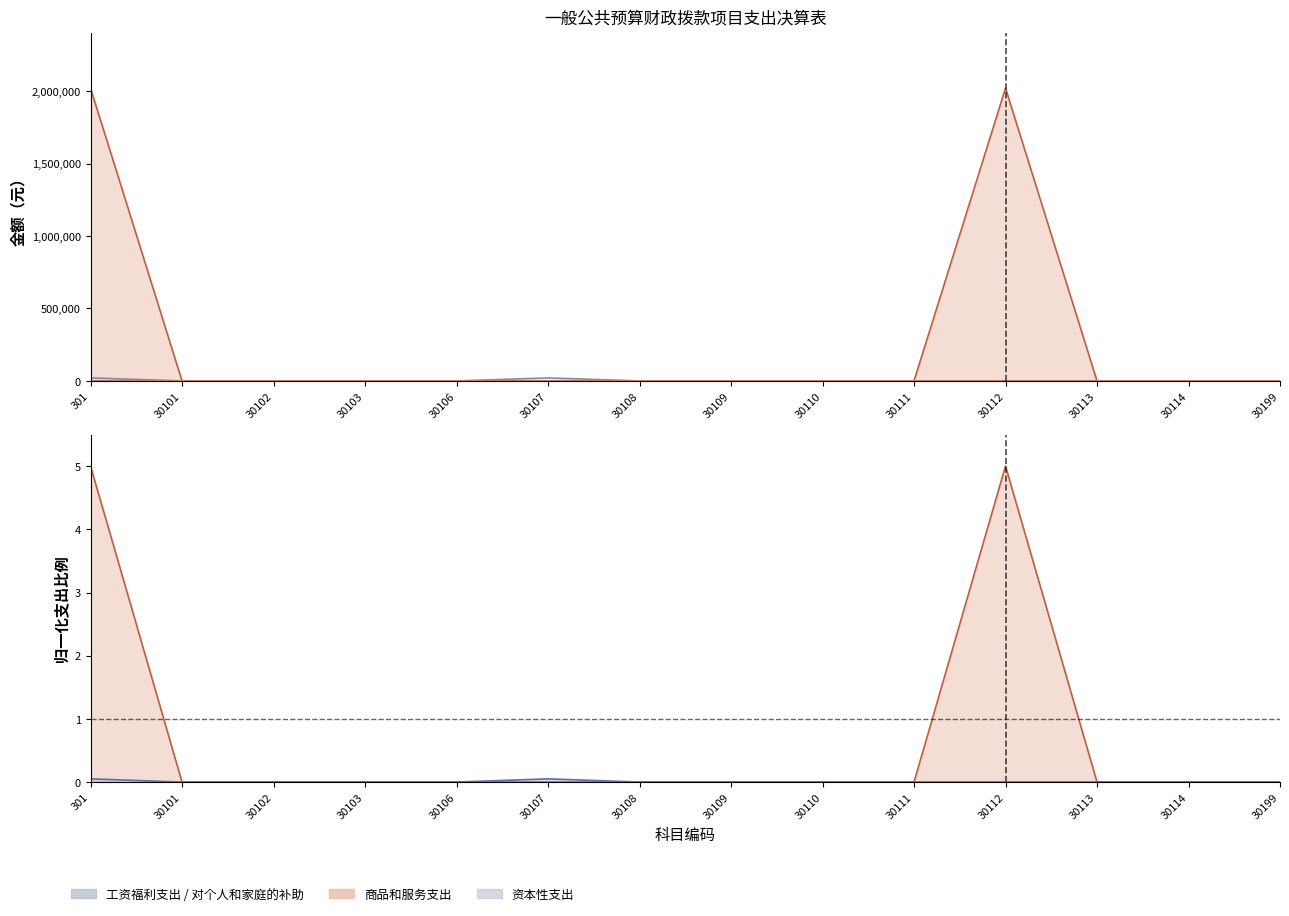

Reading right to left, transcribe all the data shown in this chart.

商品和服务支出: 30199=0	30114=0	30113=0	30112=2021404	30111=0	30110=0	30109=0	30108=0	30107=0	30106=0	30103=0	30102=0	30101=0	301=2021404
对个人和家庭的补助: 30199=0	30114=0	30113=0	30112=0	30111=0	30110=0	30109=0	30108=0	30107=20592	30106=0	30103=0	30102=0	30101=0	301=20592